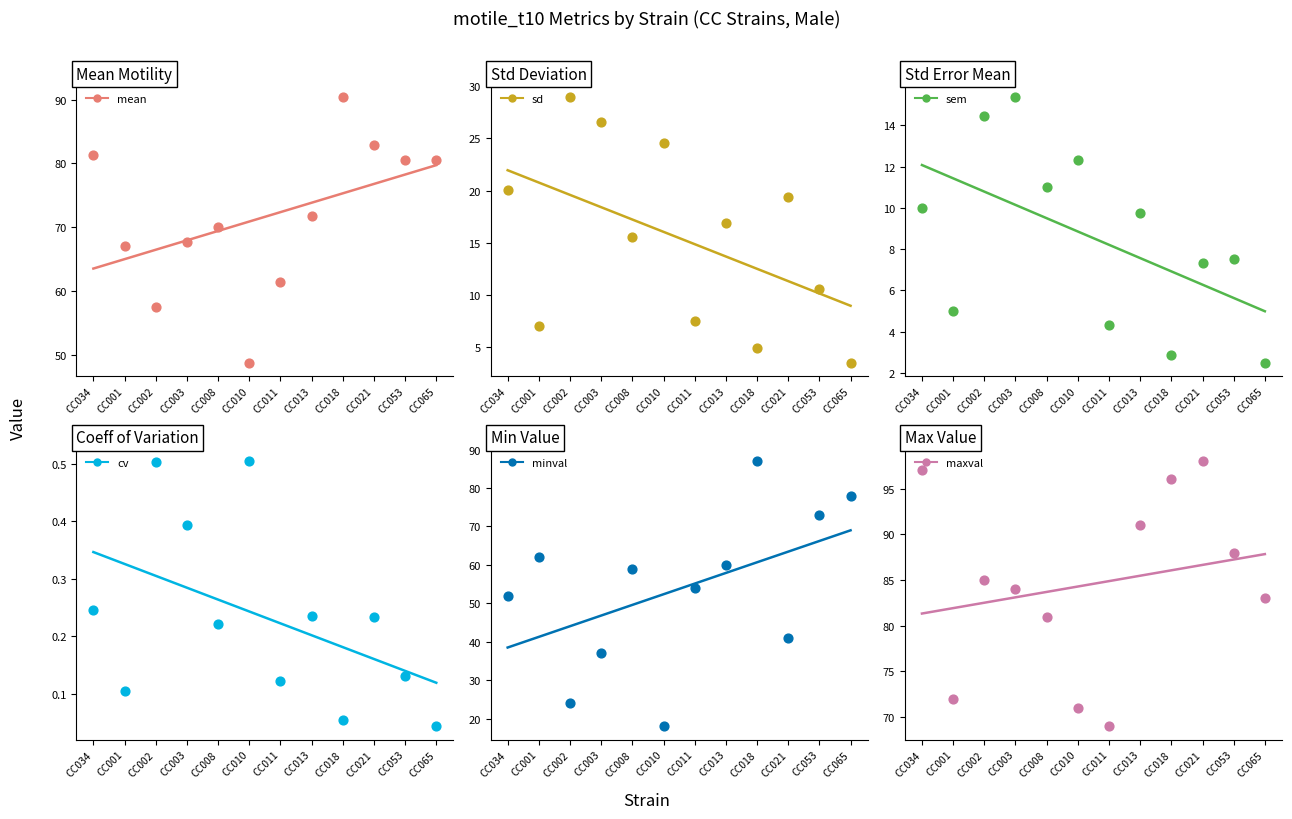

Which series contains the highest Y value?

maxval